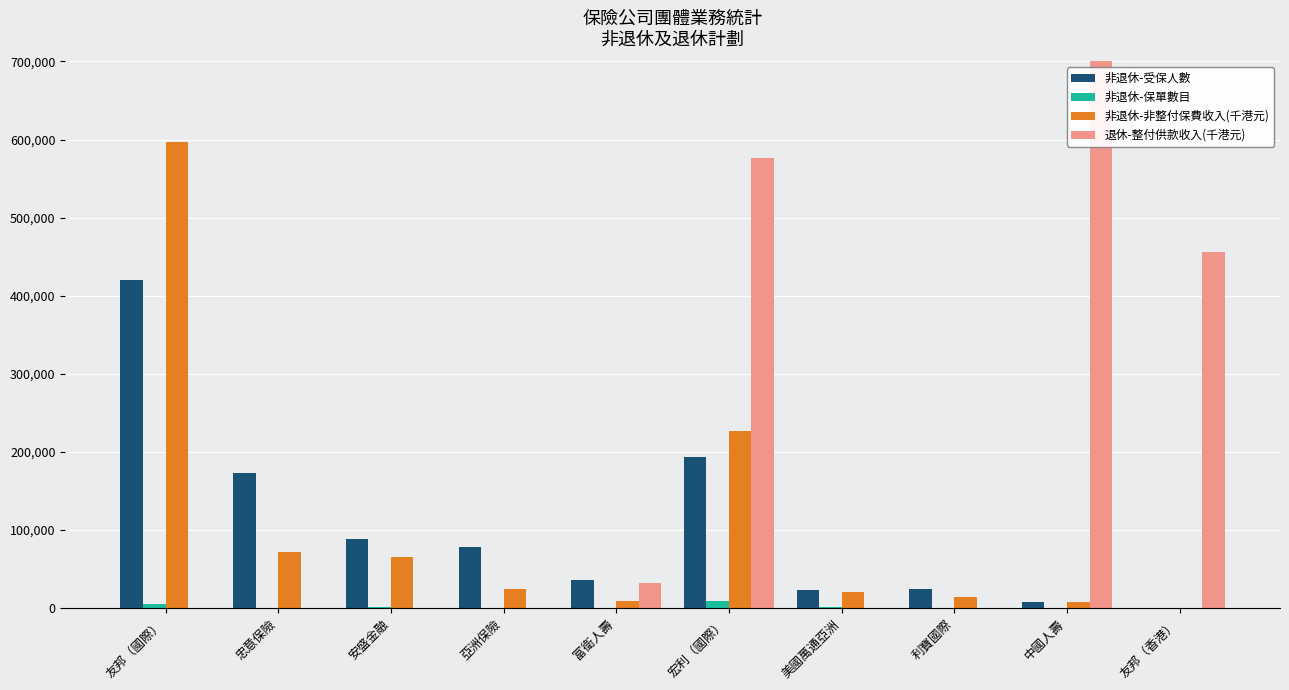

What is the difference between the maximum and minimum values in the 非退休-非整付保費收入(千港元) series?

596387